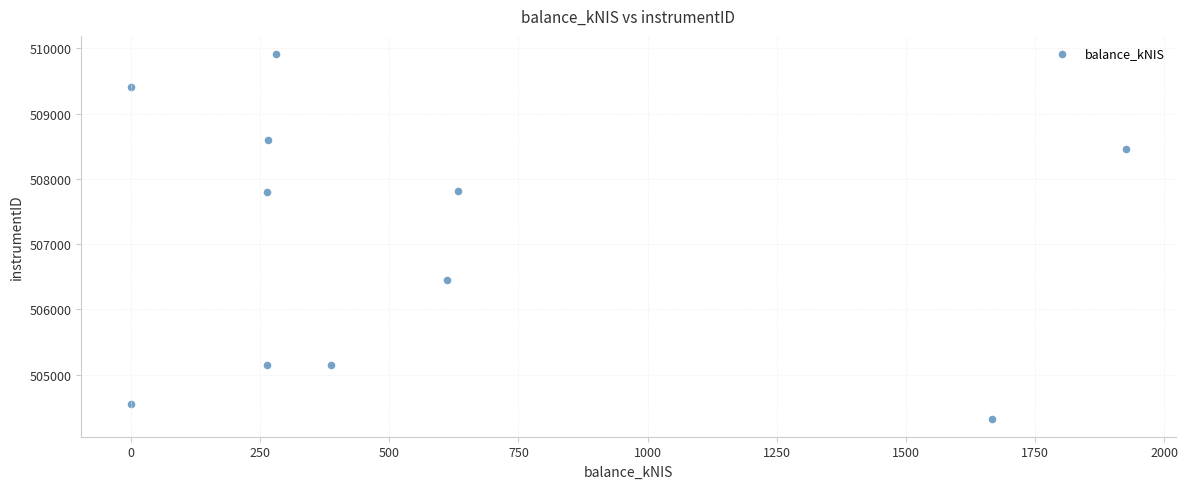

What is the range of Y values (max minus min)?

5580.8